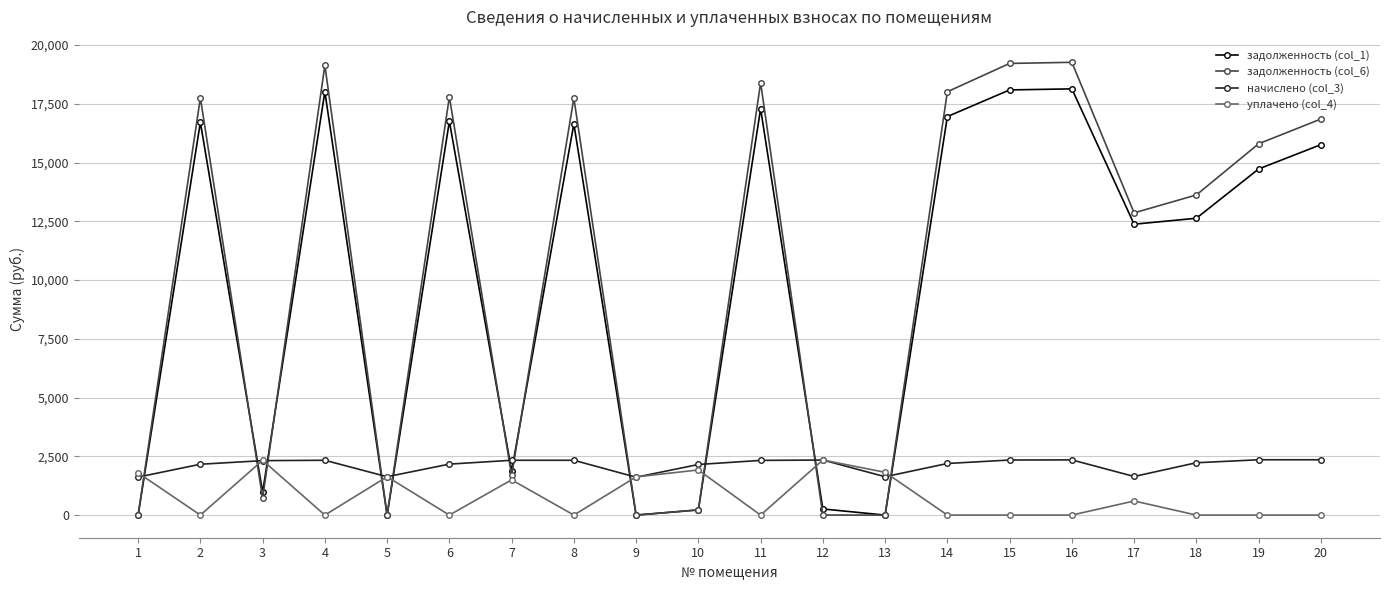

How many series are shown in this chart?

4